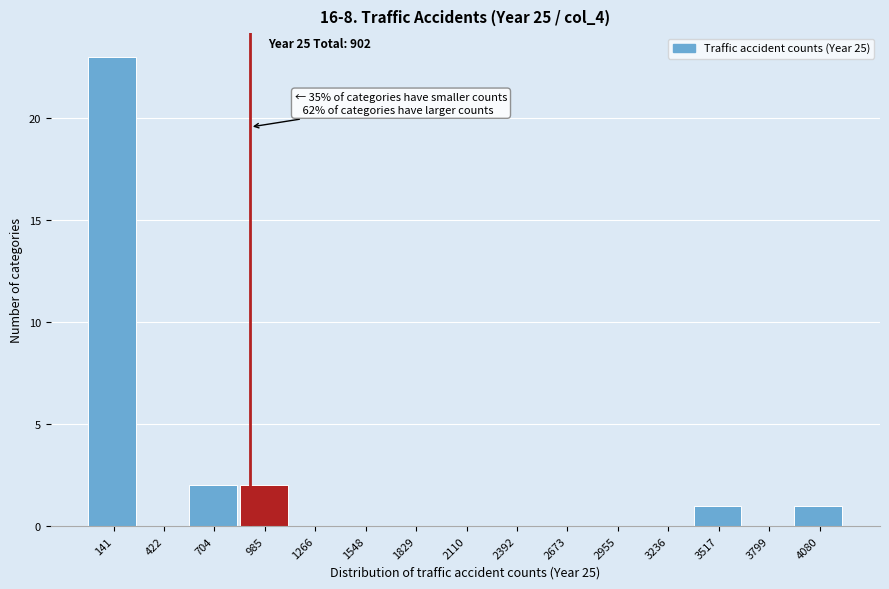

Over which range of the x-axis is the bar tallest?

0 to 300